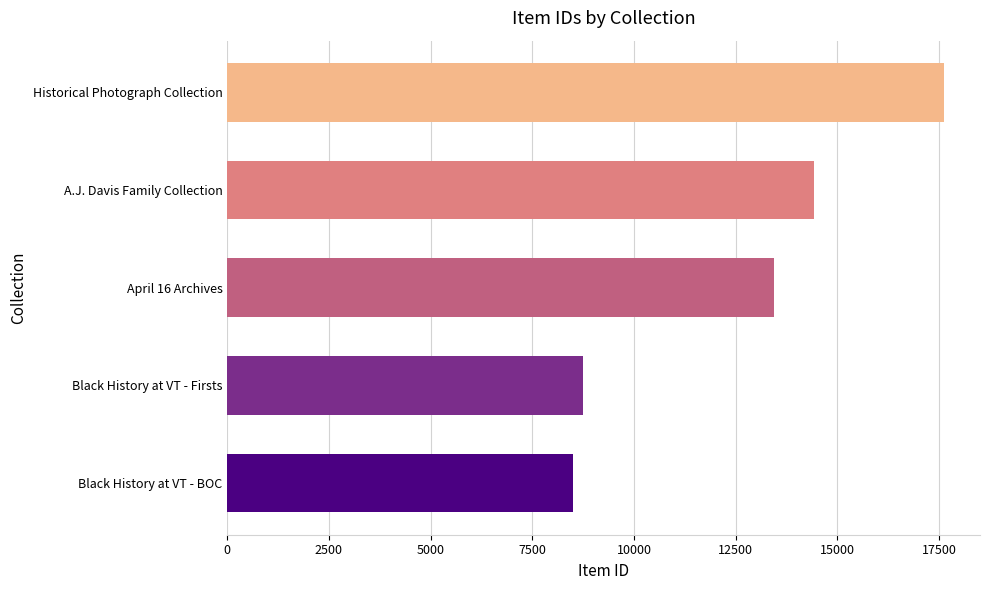

List the labels in order of value, largest first.

Historical Photograph Collection, A.J. Davis Family Collection, April 16 Archives, Black History at VT - Firsts, Black History at VT - BOC